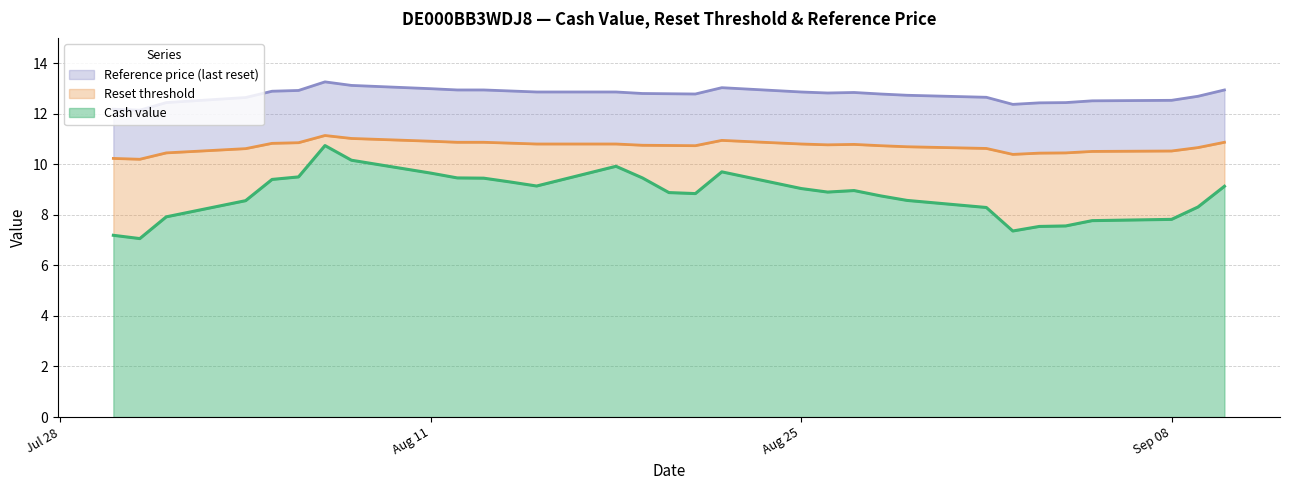

What is the lowest value of the Cash value series?

7.1